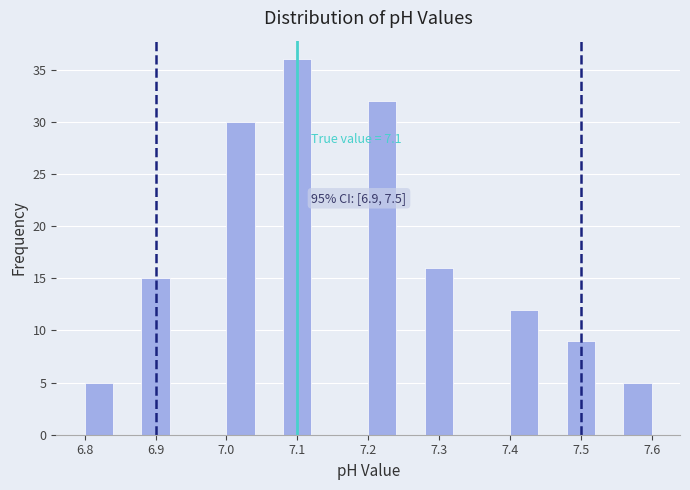

Over which range of the x-axis is the bar tallest?

7.08 to 7.12